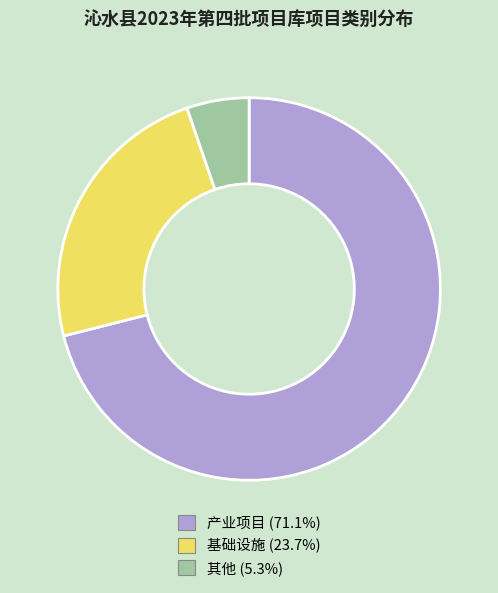

Which slice is the largest?

产业项目